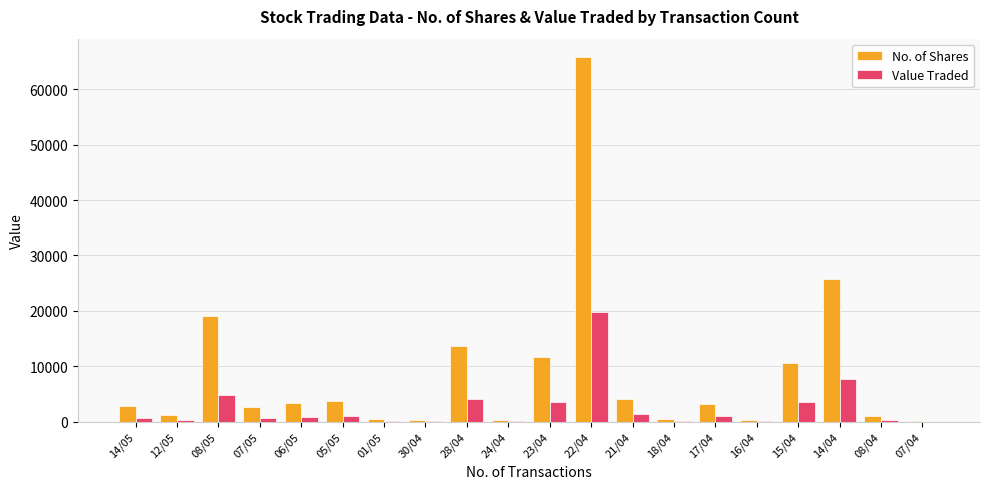

Which category has the highest value in the No. of Shares series?

22/04